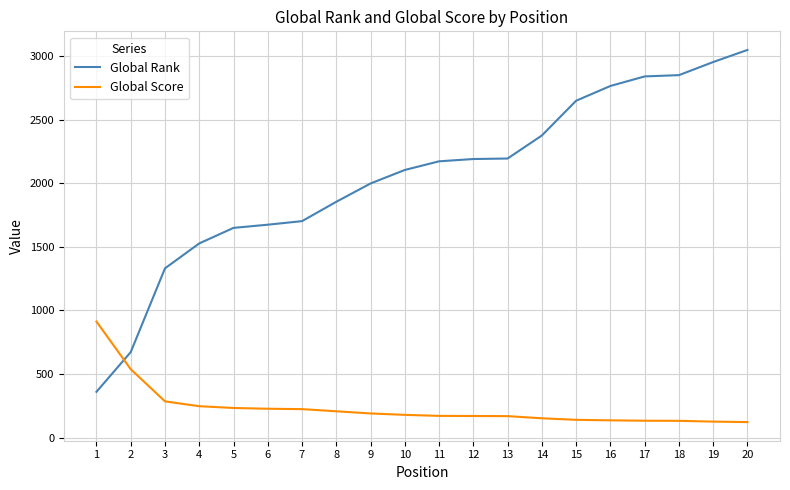

What is the lowest value of the Global Score series?

123